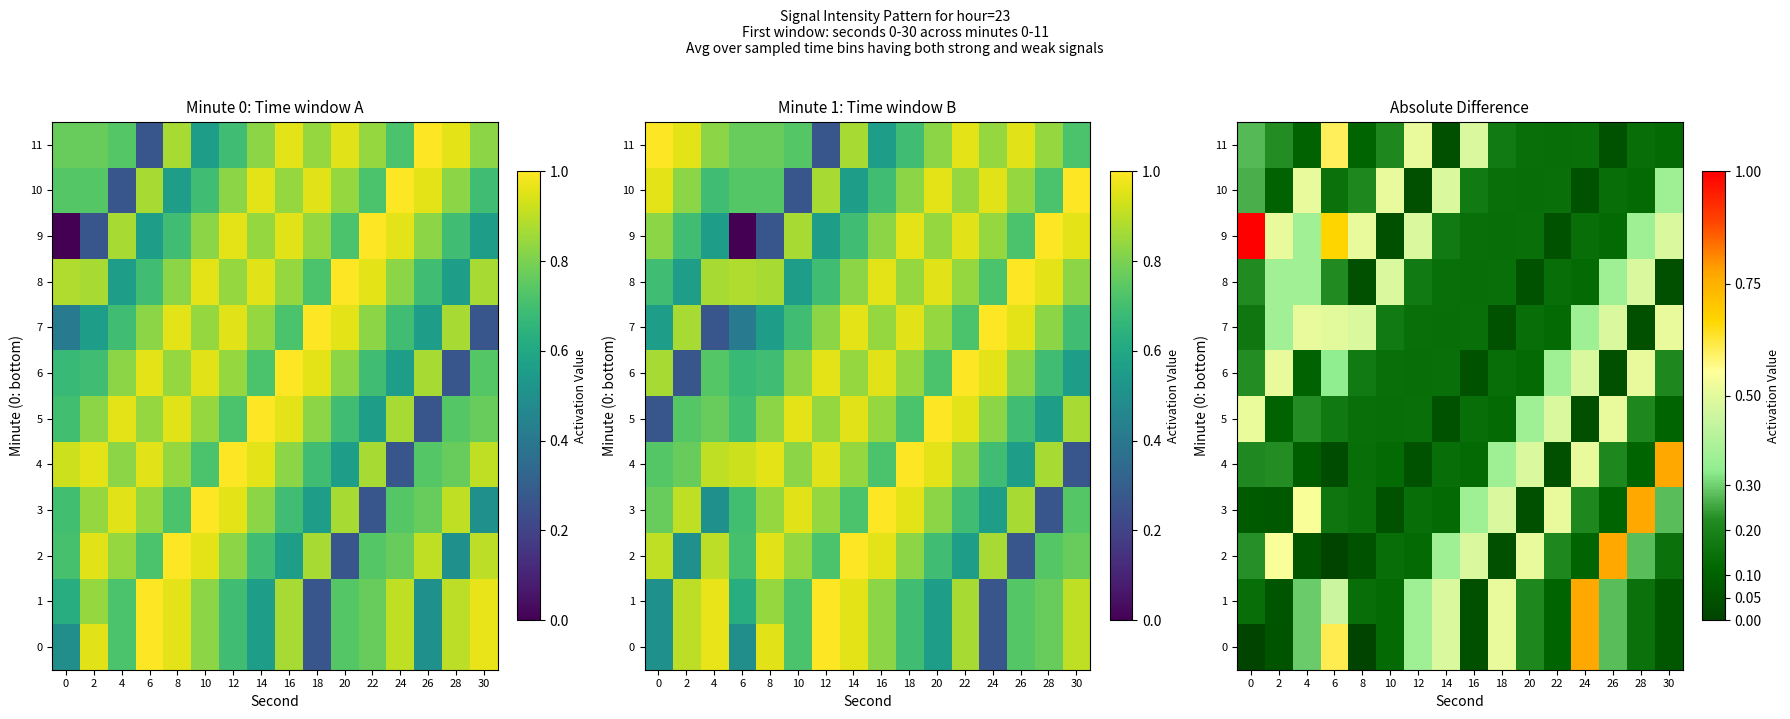

True or false: 3 has a value of 0.0 at 14.

False